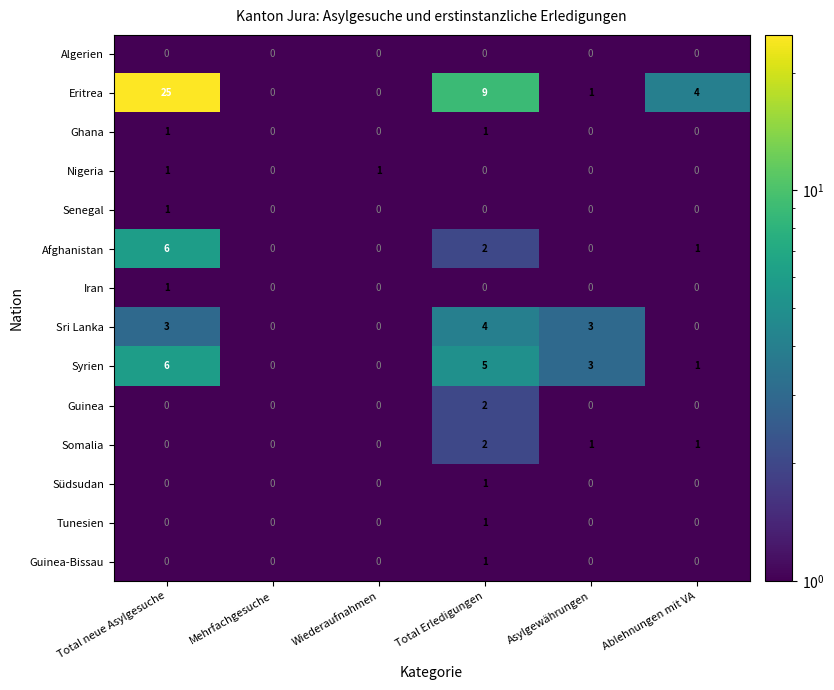

At how many categories does at least one series exceed 19?

1